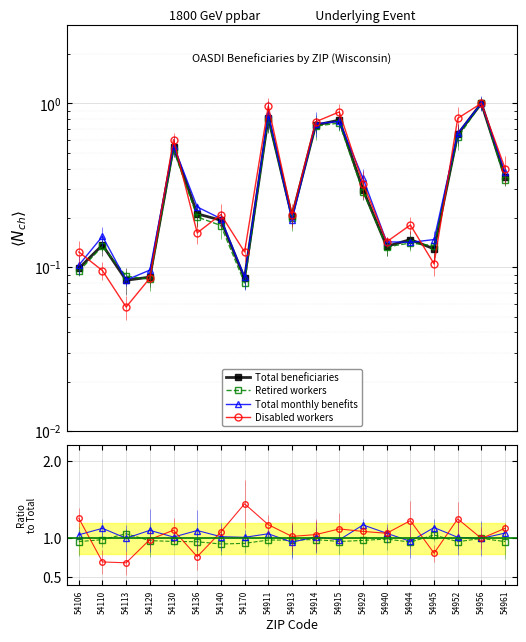

In Retired workers, how many points are lower than both neighbors (excluding endpoints)?

5